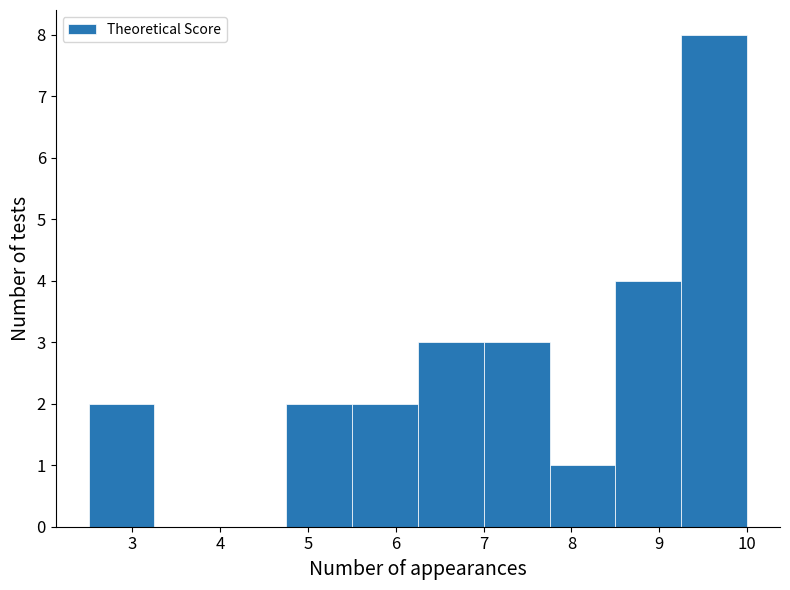

Reading left to right, list every bar in this chart as the range it spans on the x-axis followed by its height. Neither the bar edges nor the heights are printed on the chart, so give them approximately, as read against the axes.

2.50 to 3.25: 2
3.25 to 4.00: 0
4.00 to 4.75: 0
4.75 to 5.50: 2
5.50 to 6.25: 2
6.25 to 7.00: 3
7.00 to 7.75: 3
7.75 to 8.50: 1
8.50 to 9.25: 4
9.25 to 10.00: 8